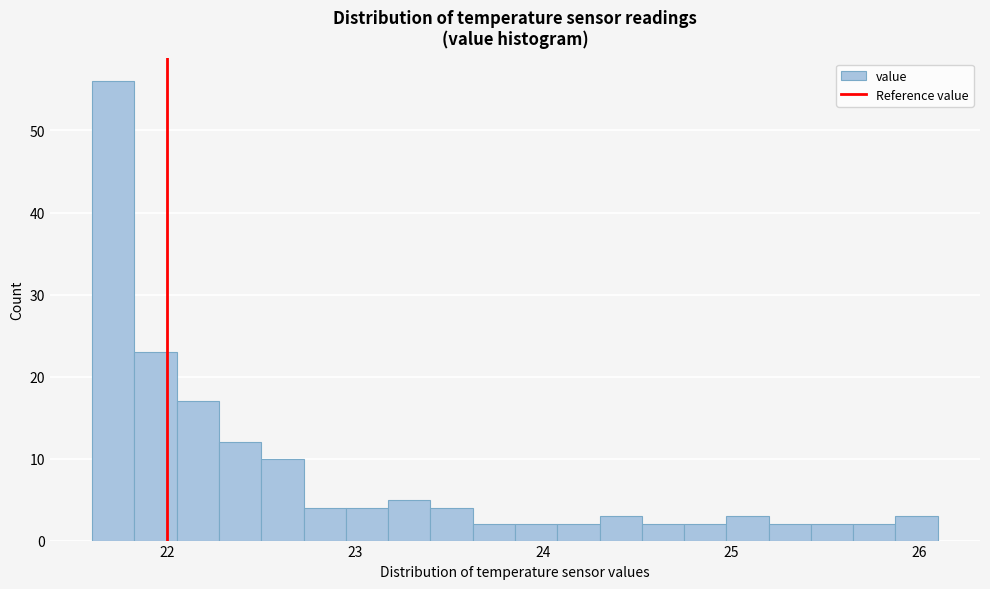

Read against the x-axis, roughly where is the centre of the tallest bar?

21.7